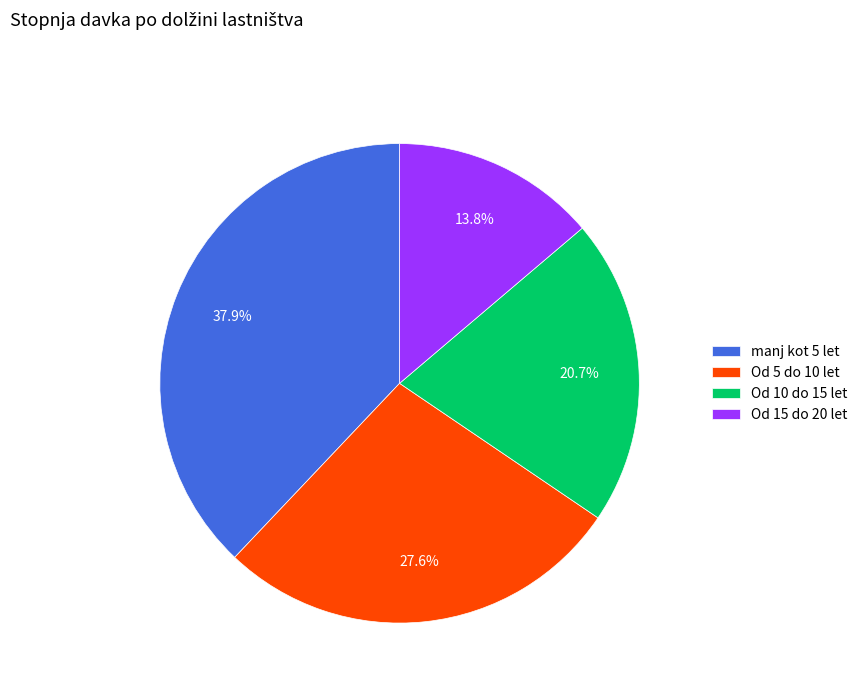

What percentage is NOT represented by manj kot 5 let?

62.1%